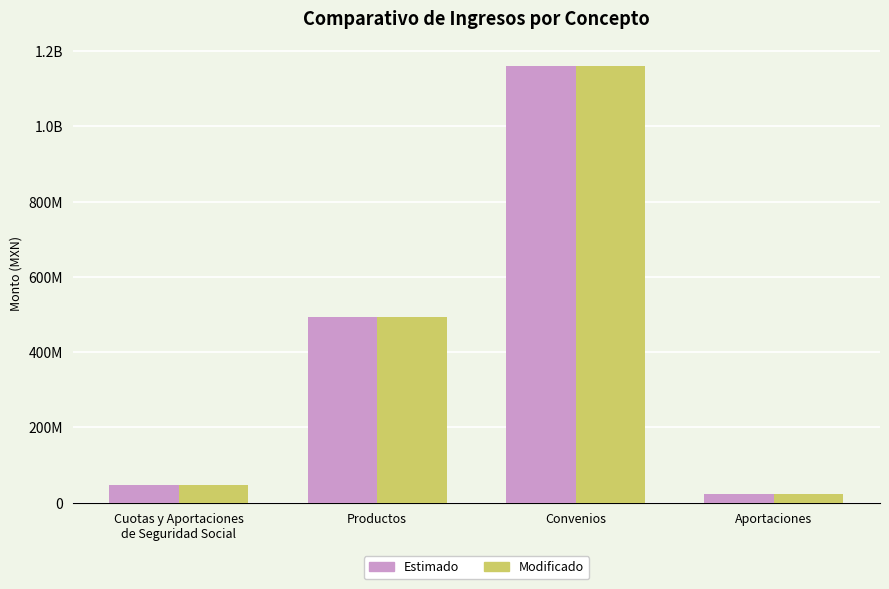

Which series has the largest total across all categories?

Modificado